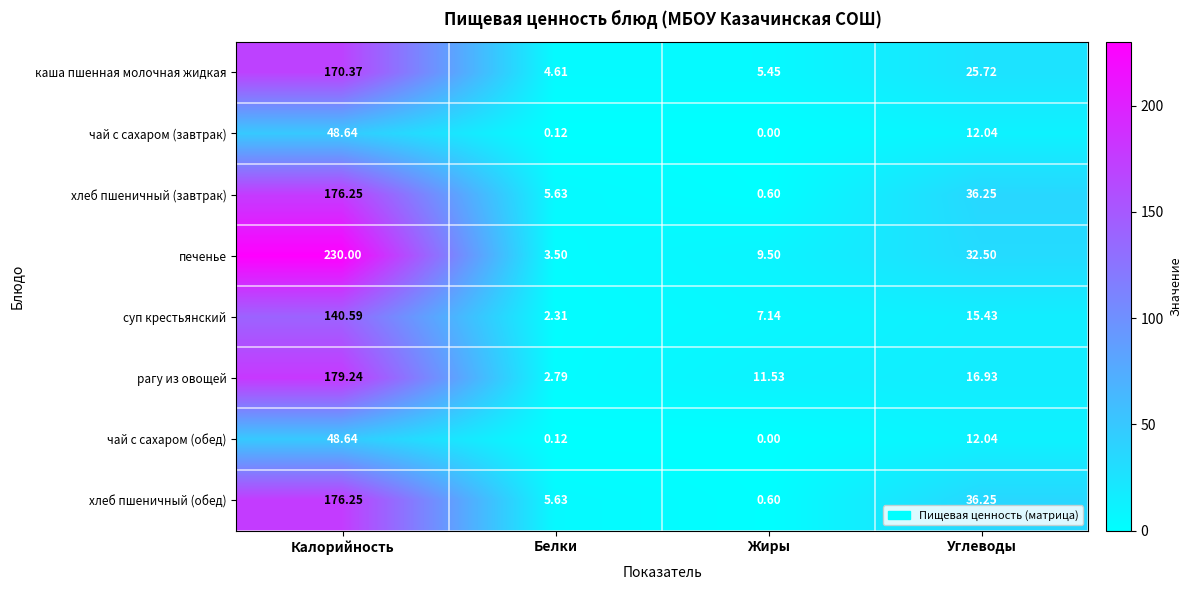

Where is хлеб пшеничный (завтрак) nearest to the value 88?

Углеводы